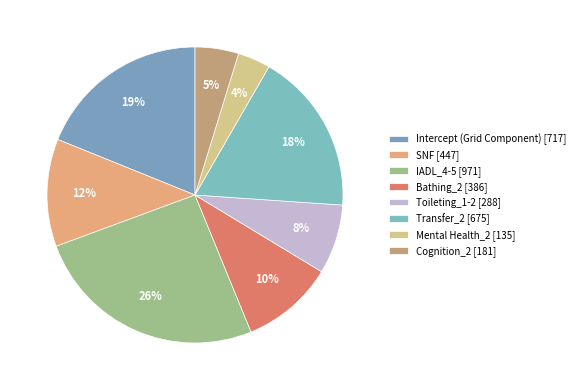

Do Toileting_1-2 and Mental Health_2 together represent more than half of the pie?

No